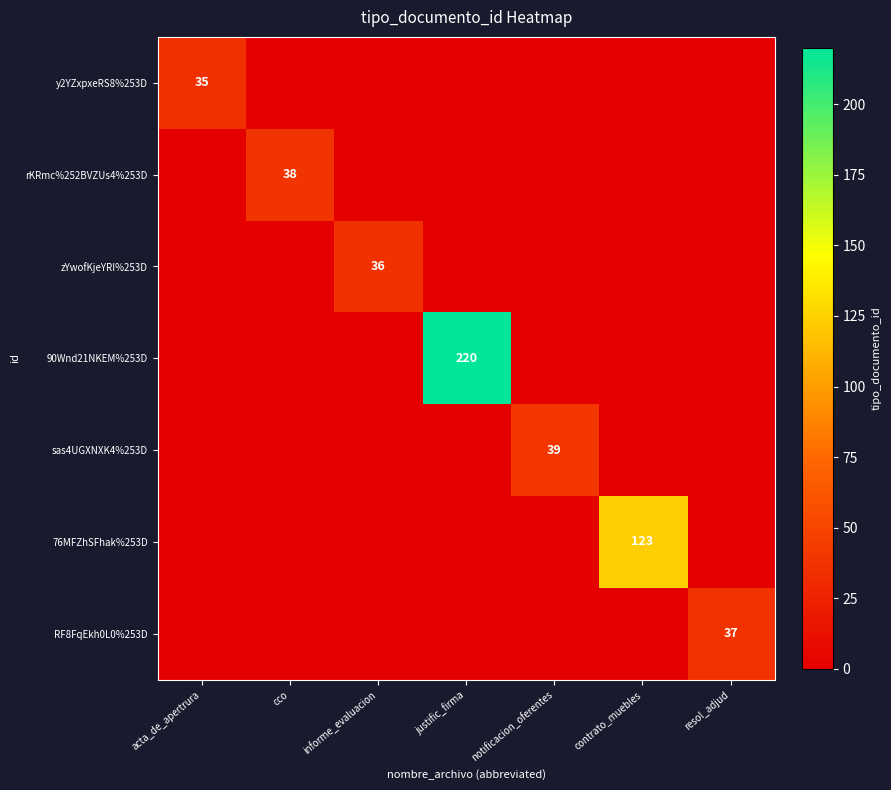

At which category is the sum across all series the highest?

justific_firma